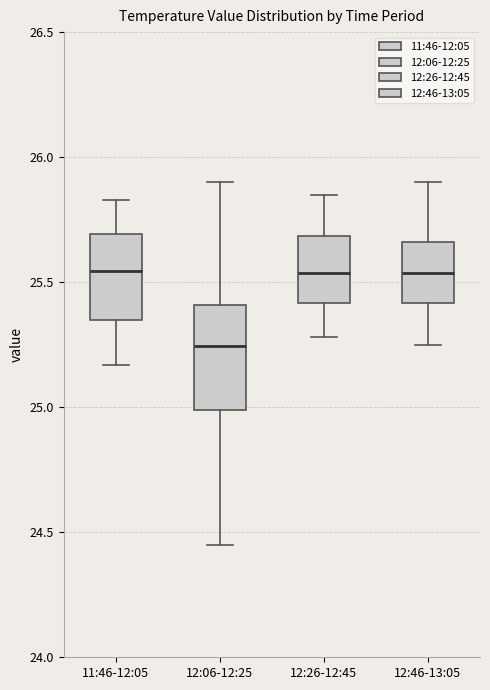

Where does the upper whisker of the box for 11:46-12:05 end on the y-axis? The values are not printed on the chart, so give them approximately, as read against the axis.

25.85